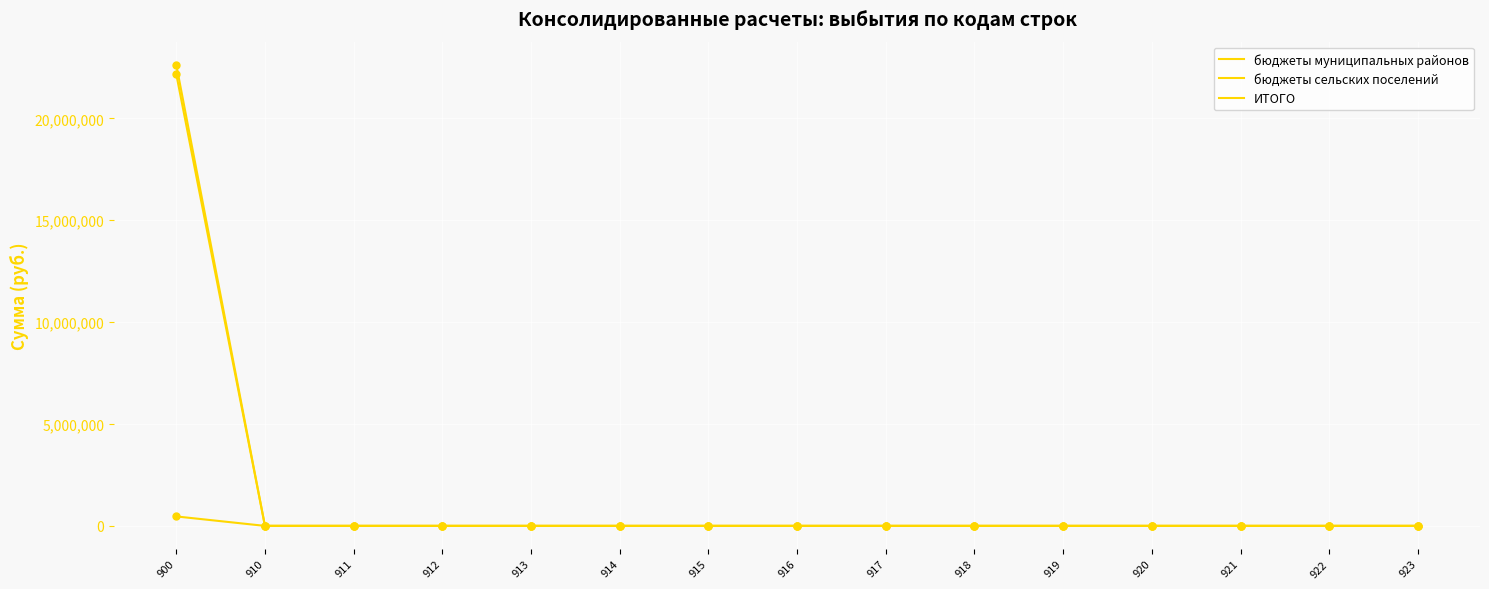

At which category is the sum across all series the highest?

900